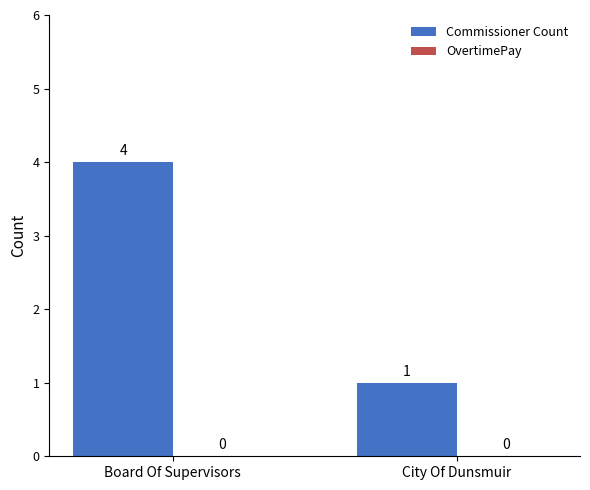

What is the change in value from Board Of Supervisors to City Of Dunsmuir?

-3